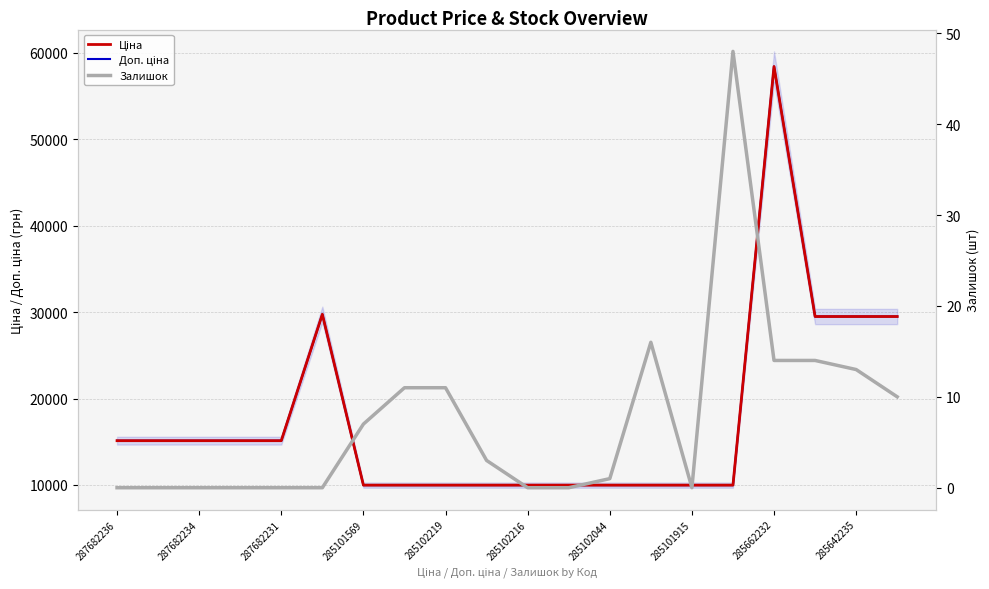

What is the sum of the Доп. ціна values at 17 and 287682234?

44611.5